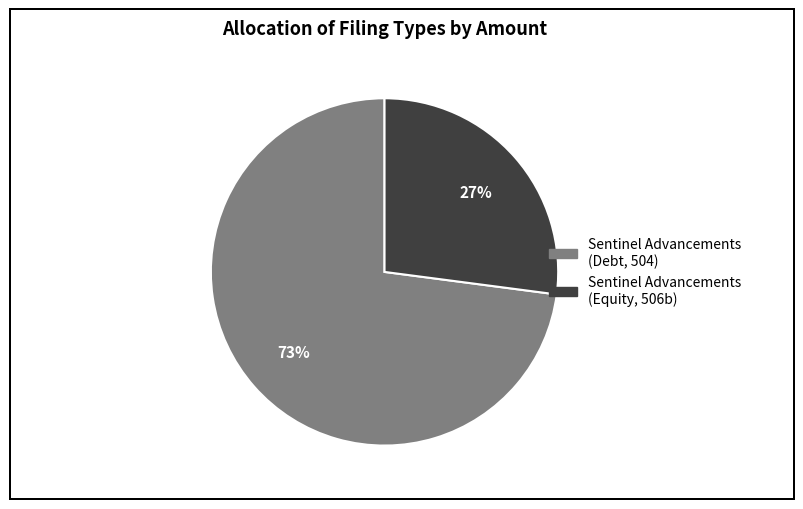

To the nearest percent, what is the difference between the largest and smallest slice percentages?

46%